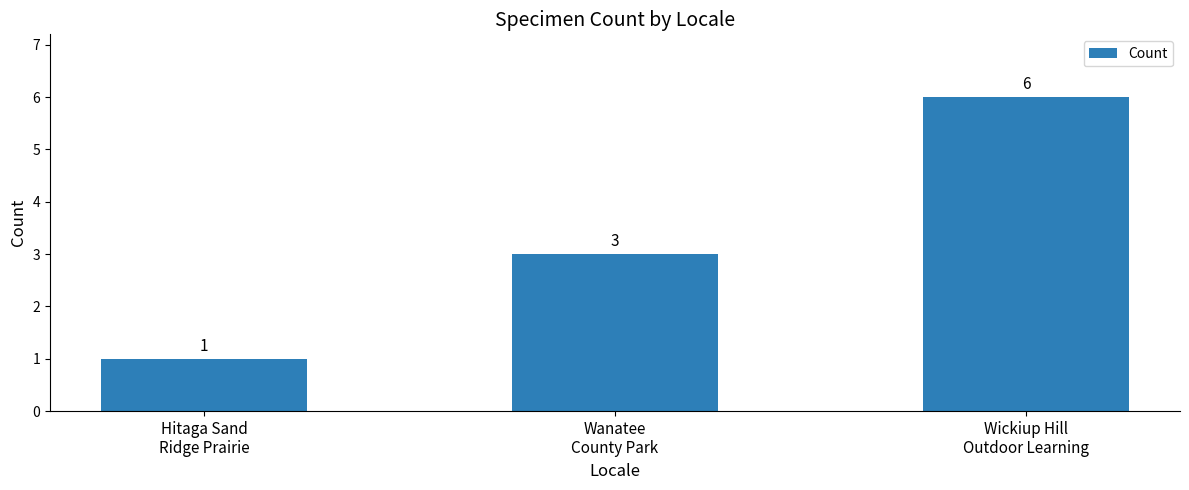

What is the label of the 3rd bar from the right?

Hitaga Sand
Ridge Prairie